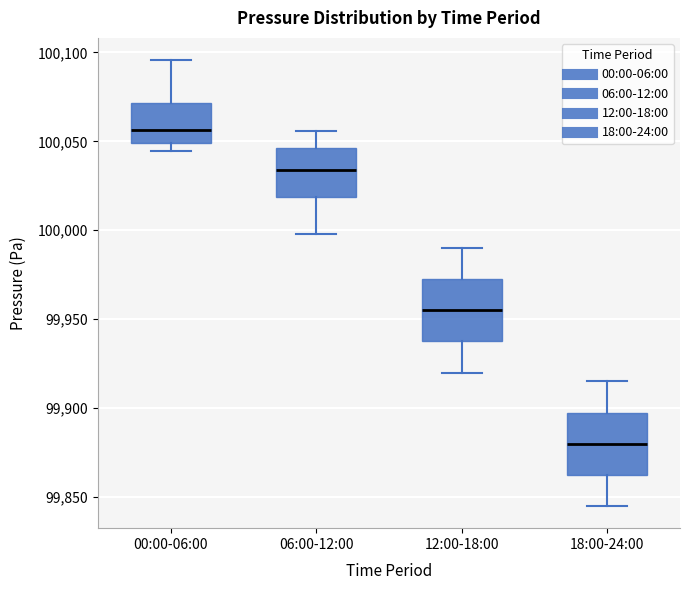

Reading left to right, read every box against the y-axis: the position of its median line, the range the box covers, and the ends of its whiskers. The values are not printed on the chart, so give them approximately, as read against the axis.

00:00-06:00: median 100055, box 100050 to 100070, whiskers 100045 to 100095
06:00-12:00: median 100035, box 100020 to 100045, whiskers 100000 to 100055
12:00-18:00: median 99955, box 99940 to 99975, whiskers 99920 to 99990
18:00-24:00: median 99880, box 99865 to 99900, whiskers 99845 to 99915